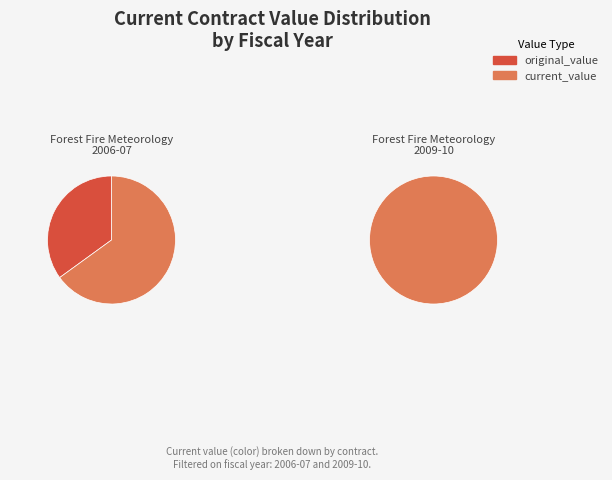

Which series has the largest range (max minus min)?

original_value